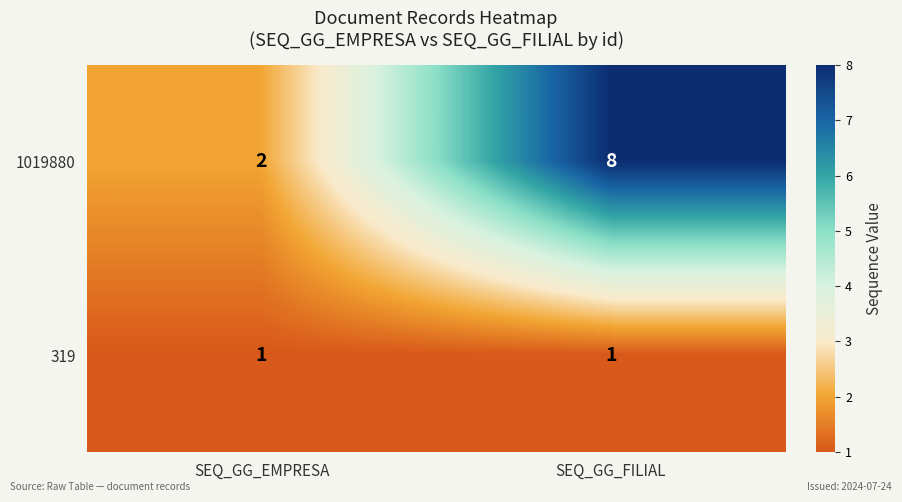

Rank the series by their average value, from highest to lowest.

1019880, 319